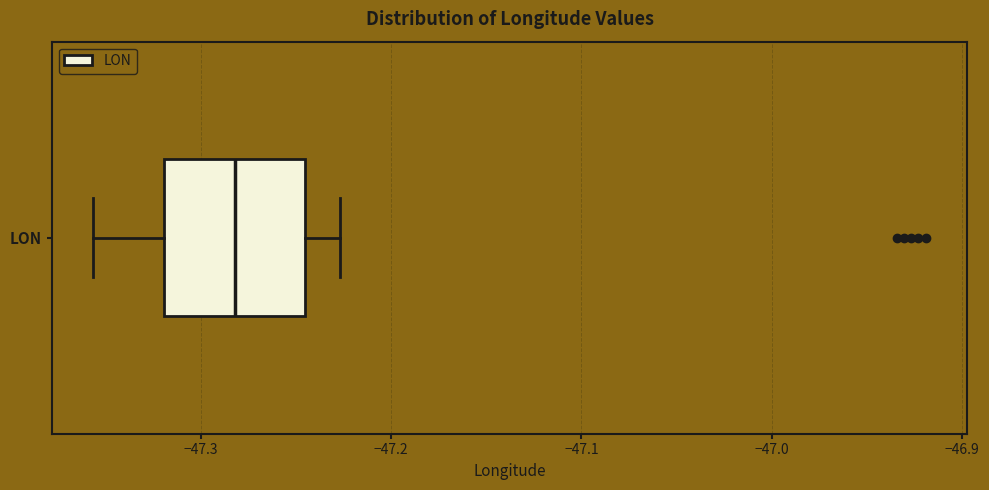

Transcribe this box plot: give where the median line is, the range the box spans, and where the two whiskers end, as read against the x-axis. The values are not printed on the chart, so give them approximately, as read against the axis.

median -47.28, box -47.32 to -47.25, whiskers -47.36 to -47.23